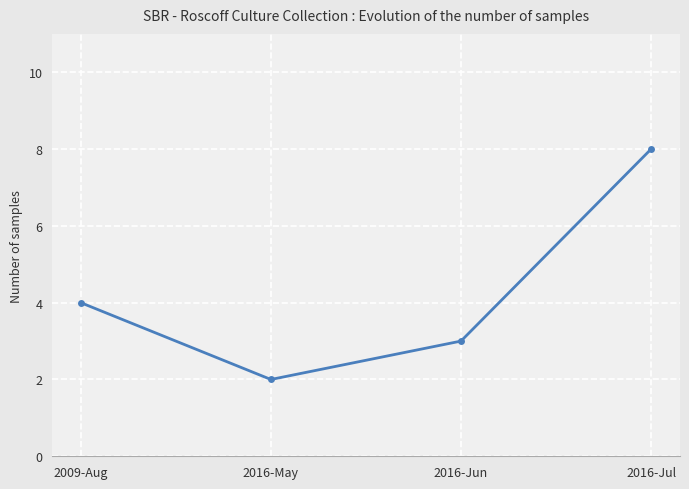

Which has a higher value, 2009-Aug or 2016-Jun?

2009-Aug